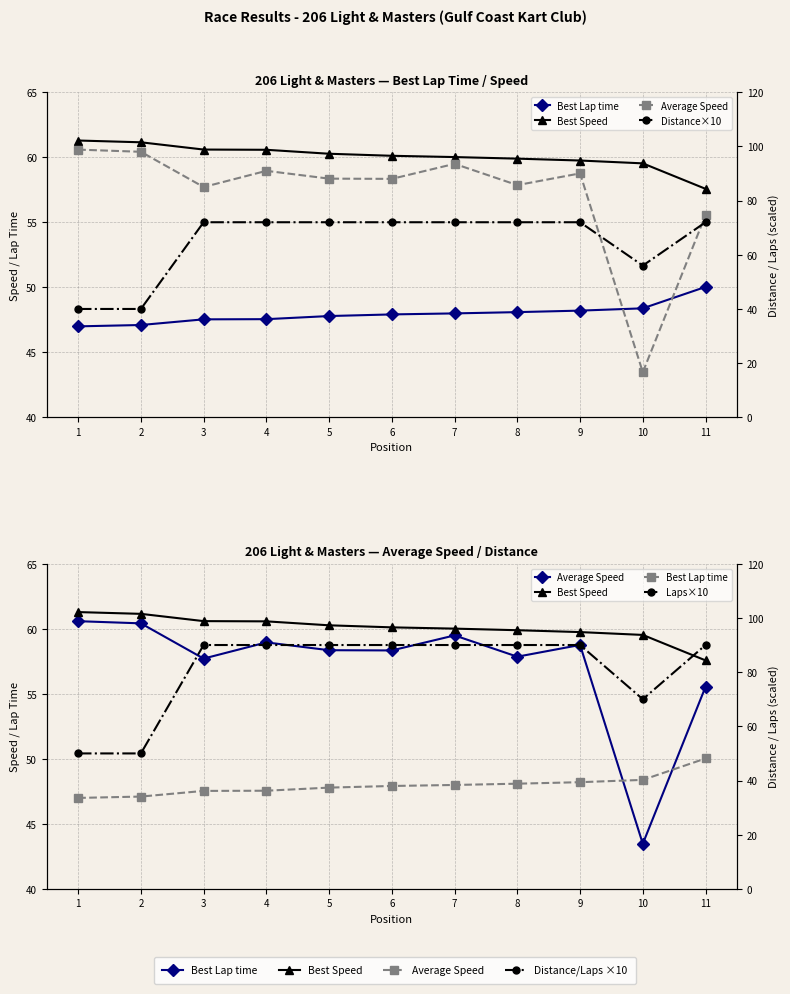

What is the total value across all series at 7?

329.5